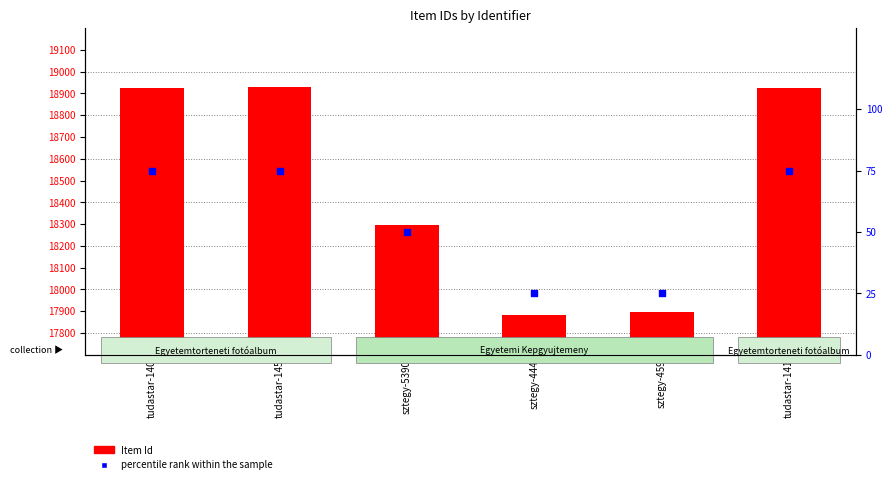

Which series reaches the minimum Y coordinate?

percentile rank within the sample